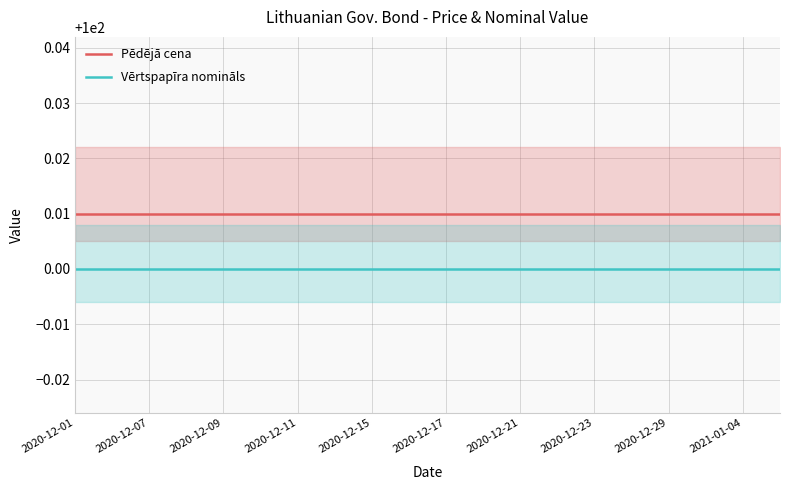

True or false: Pēdējā cena has more than 2 interior local peaks.

False